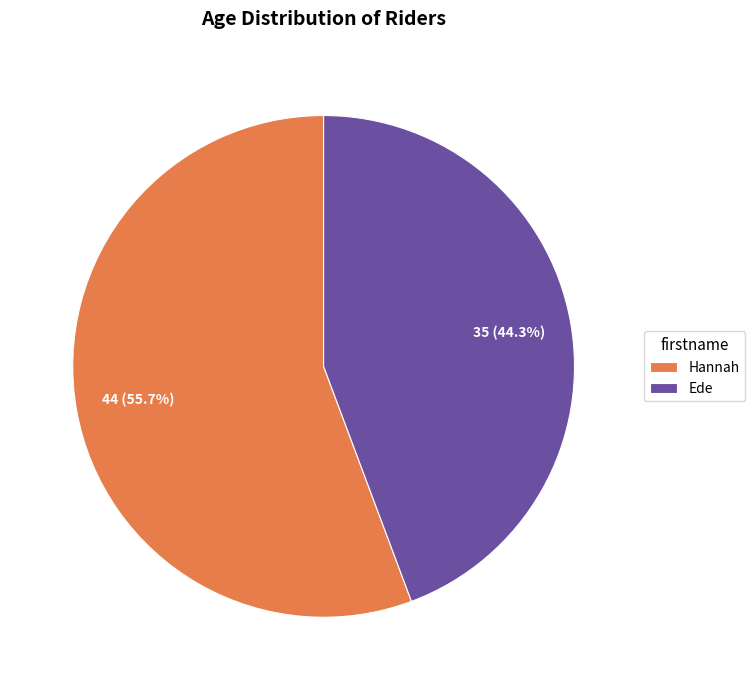

What portion of the pie excludes Ede?

55.7%